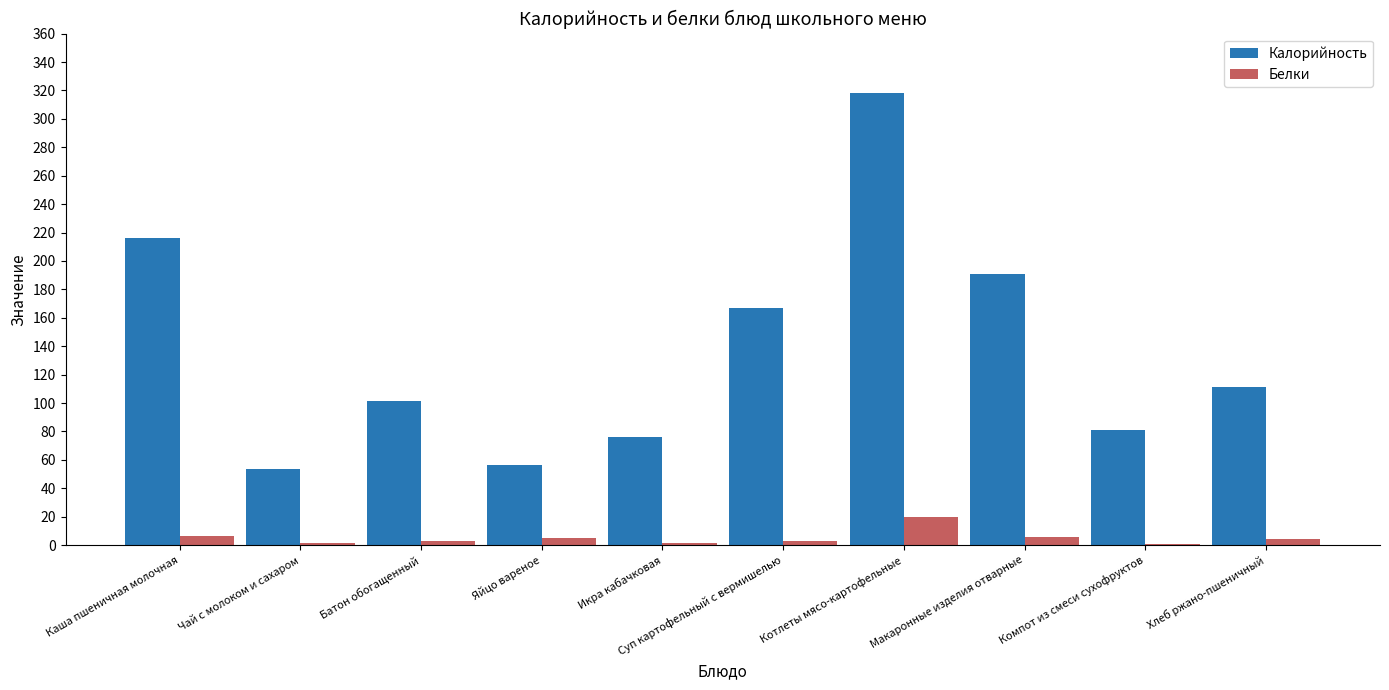

Which category has the highest value across all series?

Котлеты мясо-картофельные